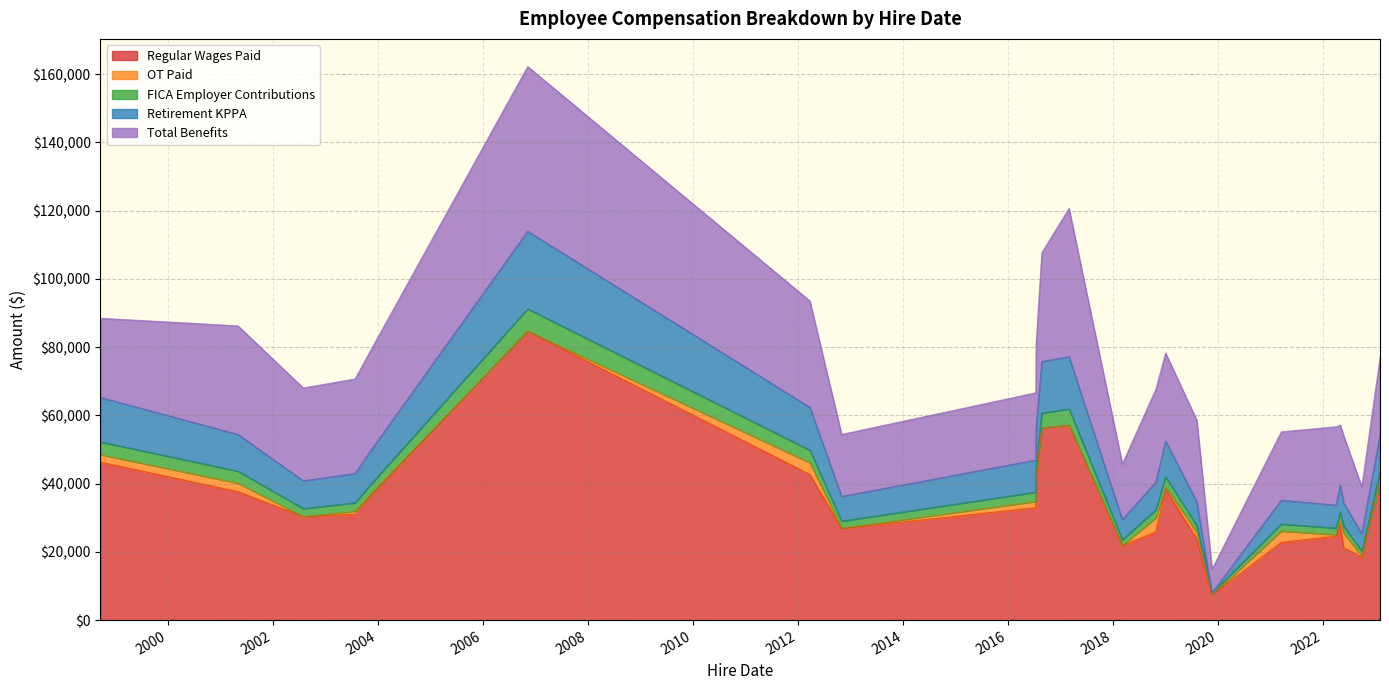

Between 2019-08-05 and 2002-07-29, which is larger?

2002-07-29